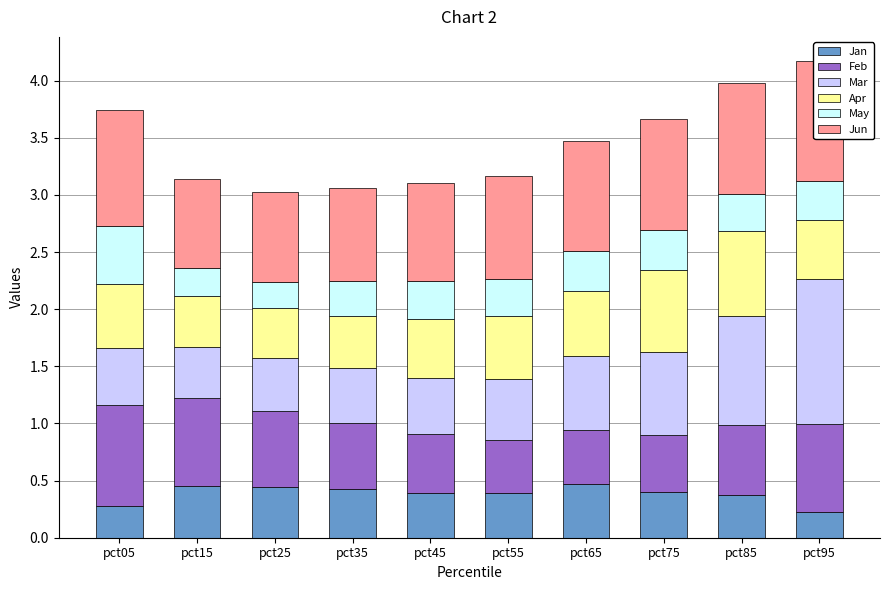

At which label does May reach its minimum?

pct25